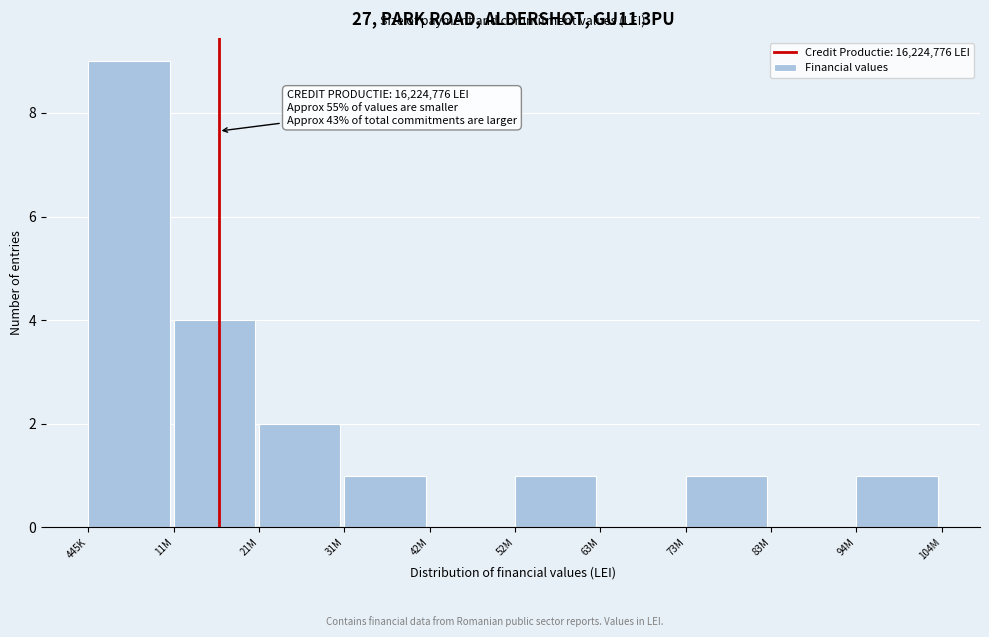

Reading left to right, what are all the values shown in this chart?

445K=9	11M=4	21M=2	31M=1	42M=0	52M=1	63M=0	73M=1	83M=0	94M=1